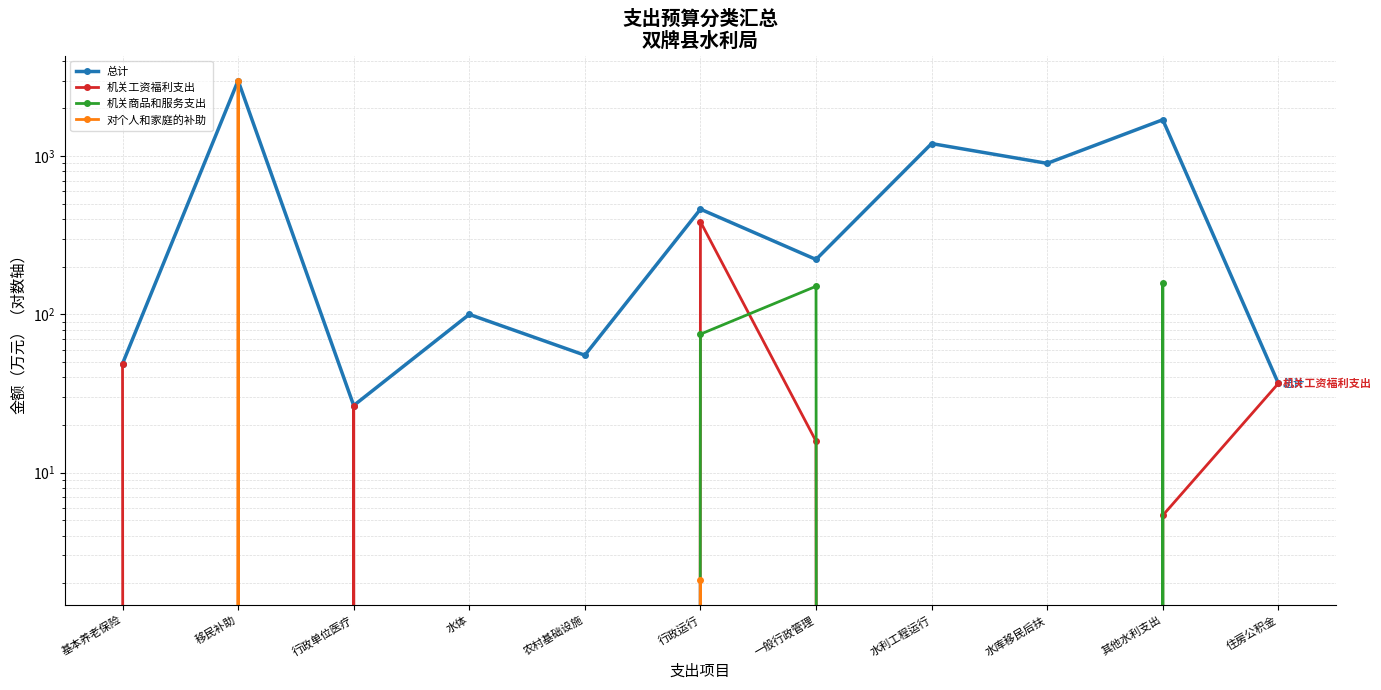

Where is 对个人和家庭的补助 nearest to the value 1500?

行政运行